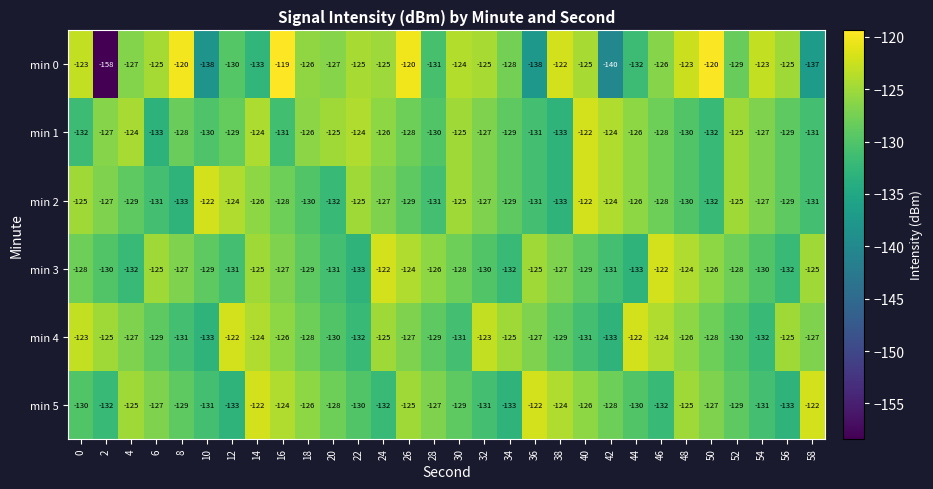

The value of min 4 at 48 is -182. True or false?

False